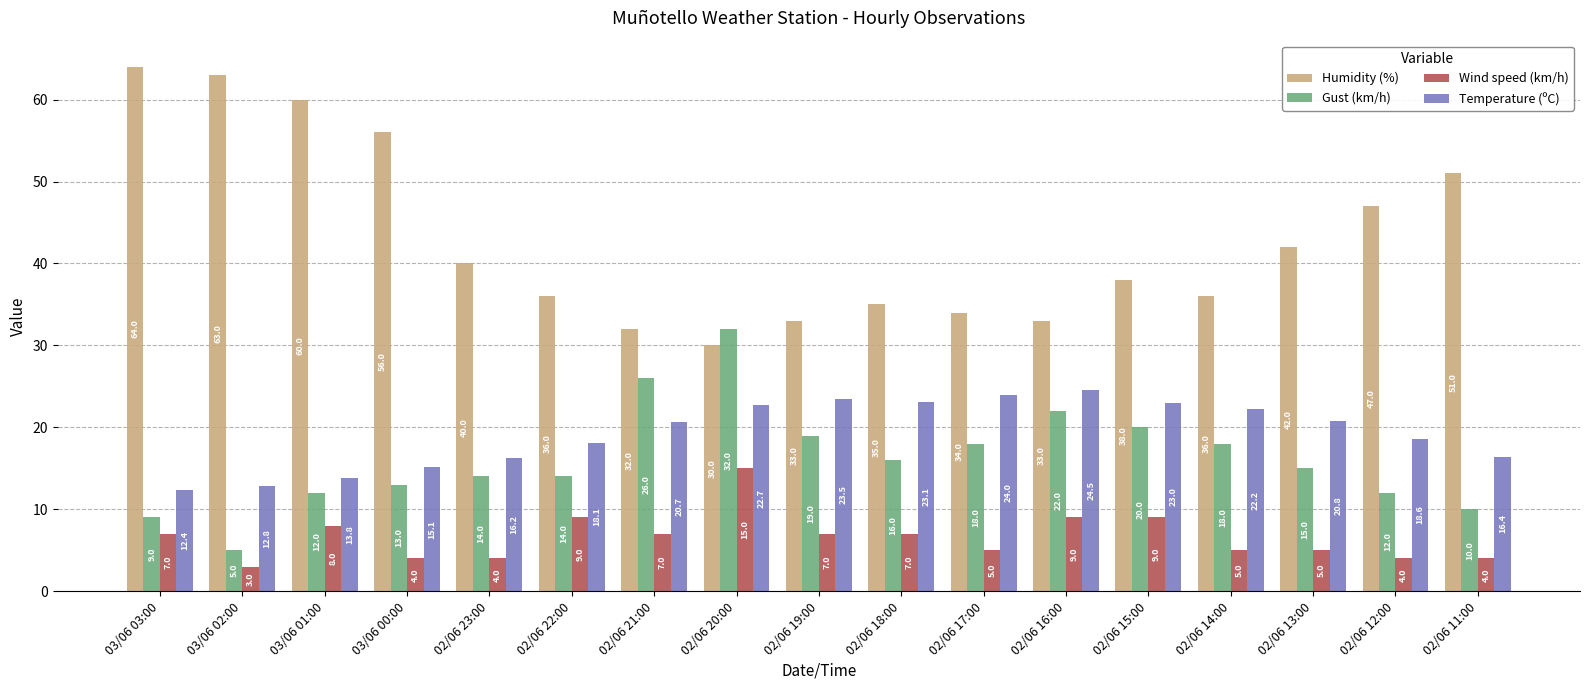

What position from the left is 02/06 13:00?

15